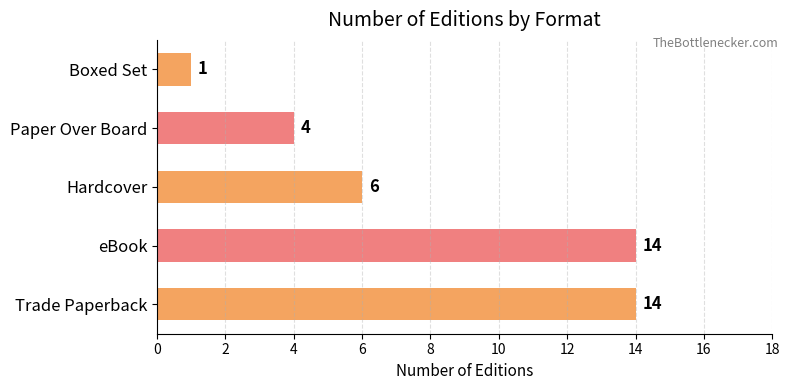

Reading top to bottom, what are all the values shown in this chart?

Boxed Set=1	Paper Over Board=4	Hardcover=6	eBook=14	Trade Paperback=14